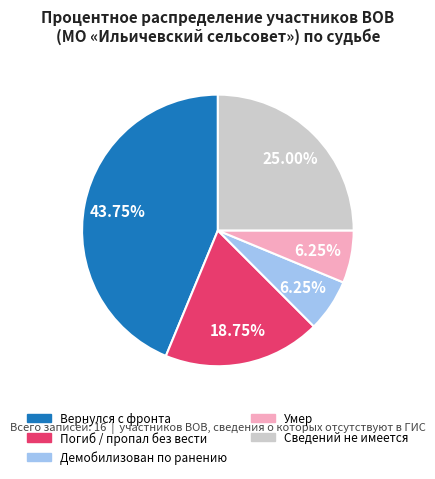

To the nearest percent, what portion does Вернулся с фронта represent?

44%